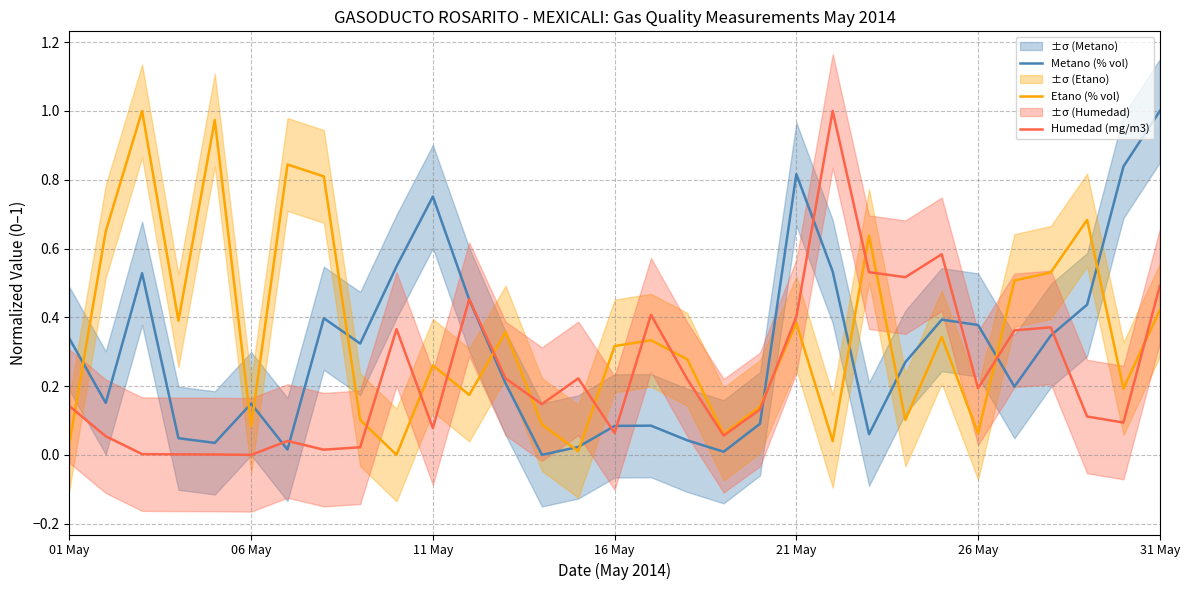

True or false: Humedad (mg/m3) has a value of 0.7 at 21 May.

False